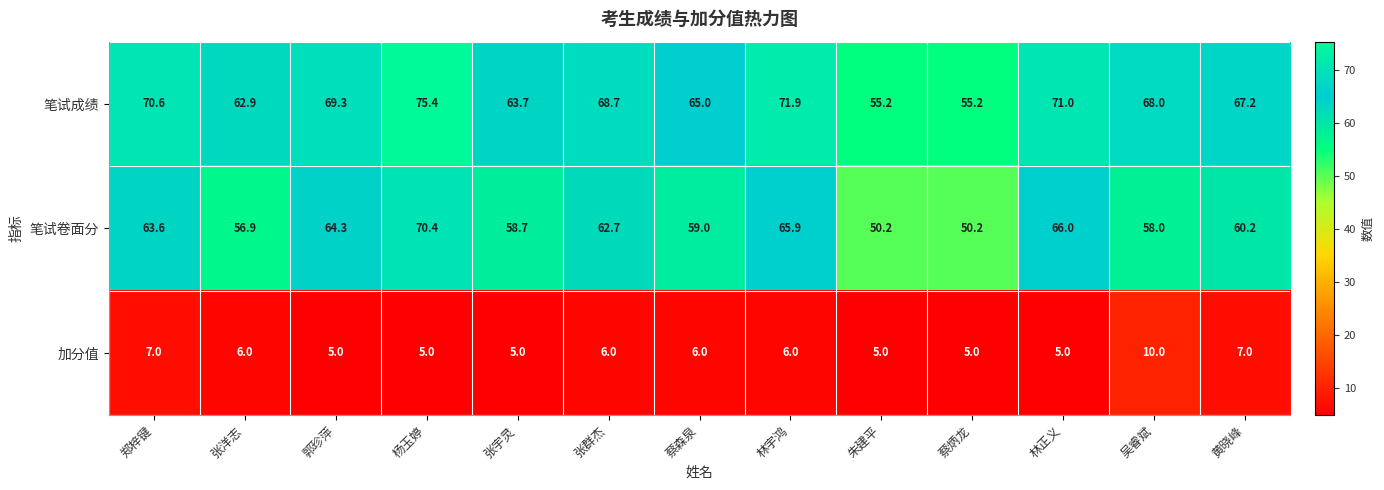

How many data points does each series have?

13